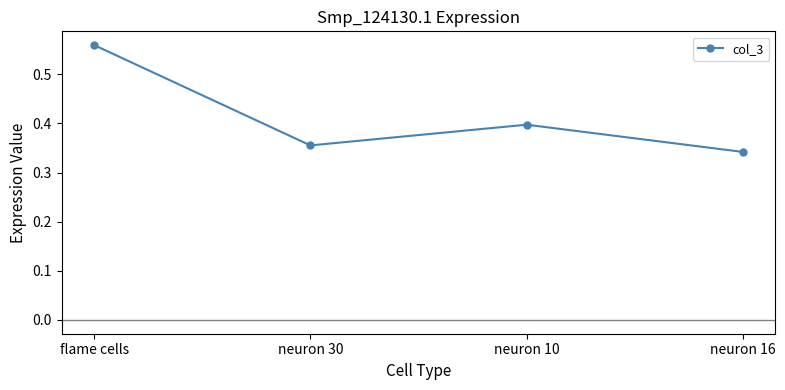

List the labels in order of value, largest first.

flame cells, neuron 10, neuron 30, neuron 16